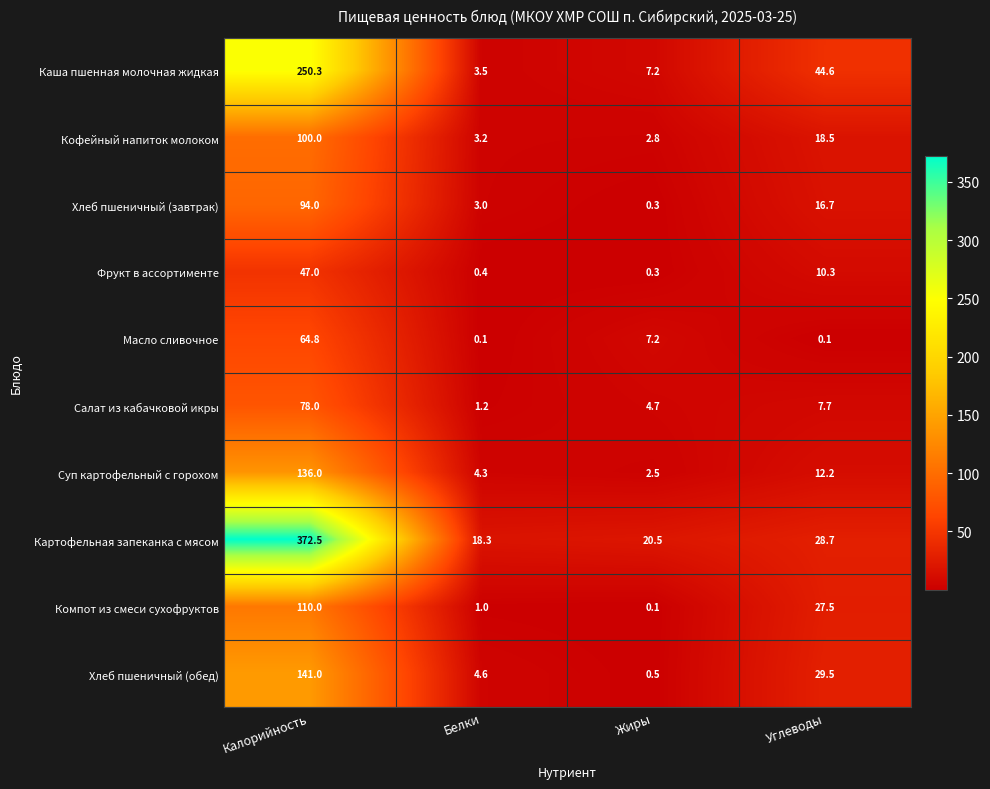

What is the total value across all series at Калорийность?

1393.6